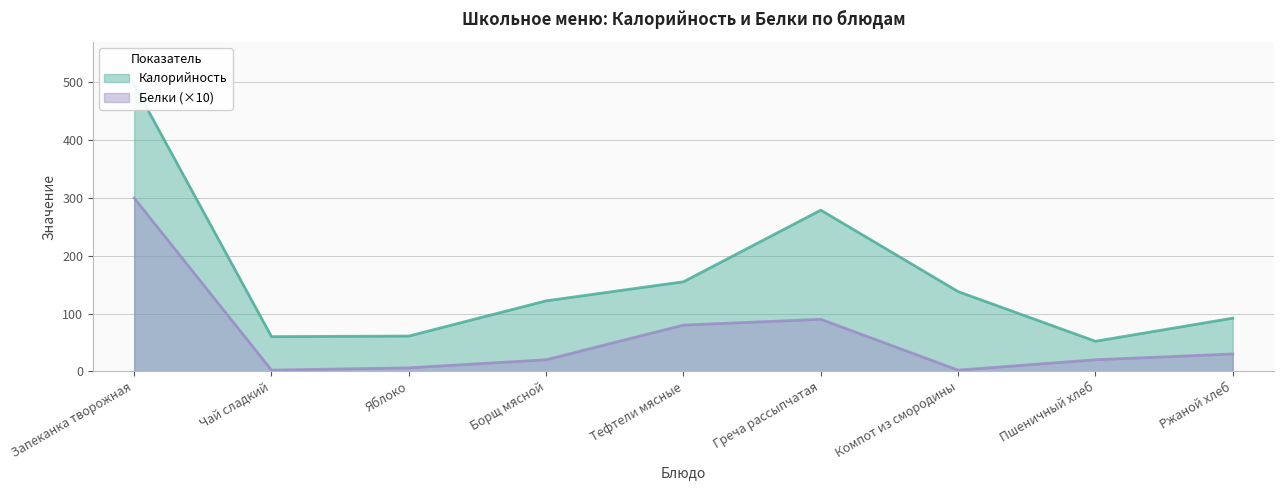

At how many categories does at least one series exceed 118?

5